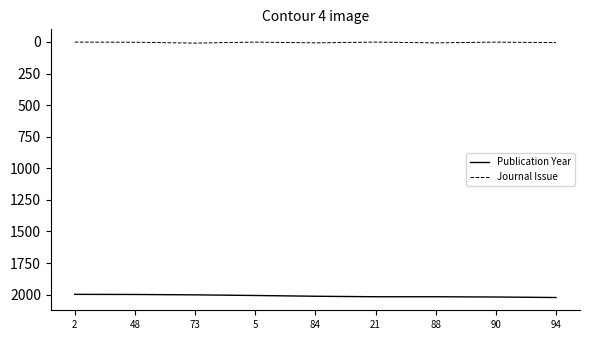

What is the difference between the Journal Issue values at 5 and 73?

8